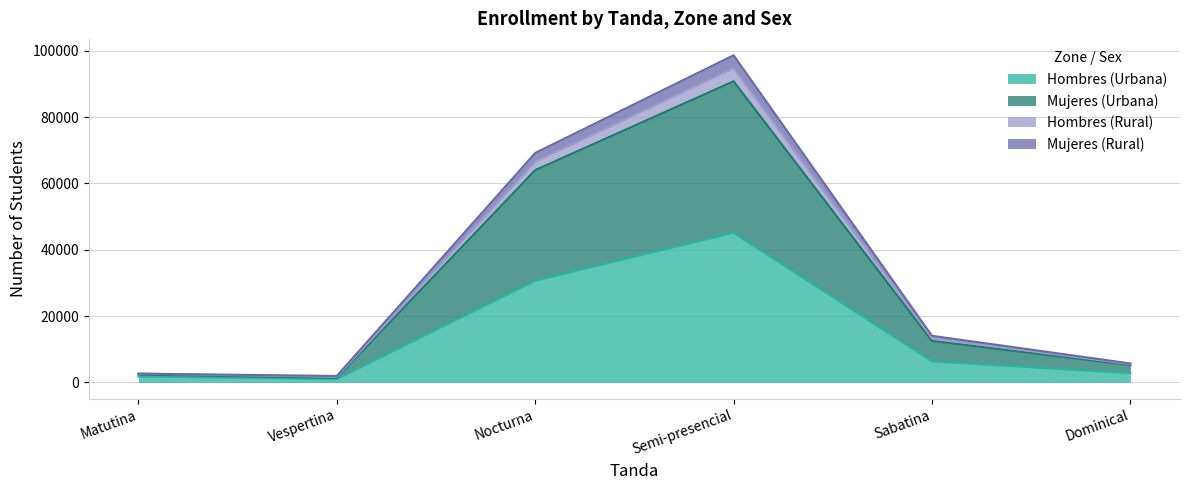

What position from the left is Sabatina?

5